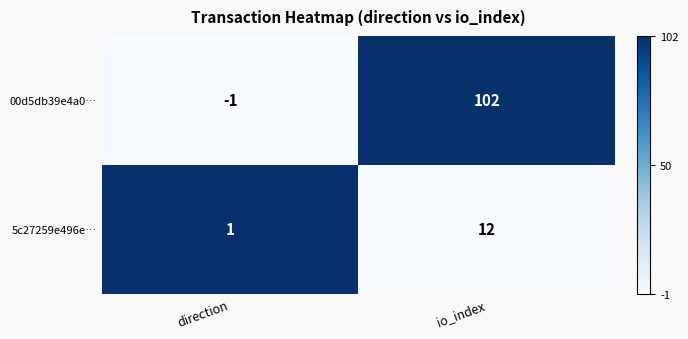

At which label is 5c27259e496e… closest to 6?

direction